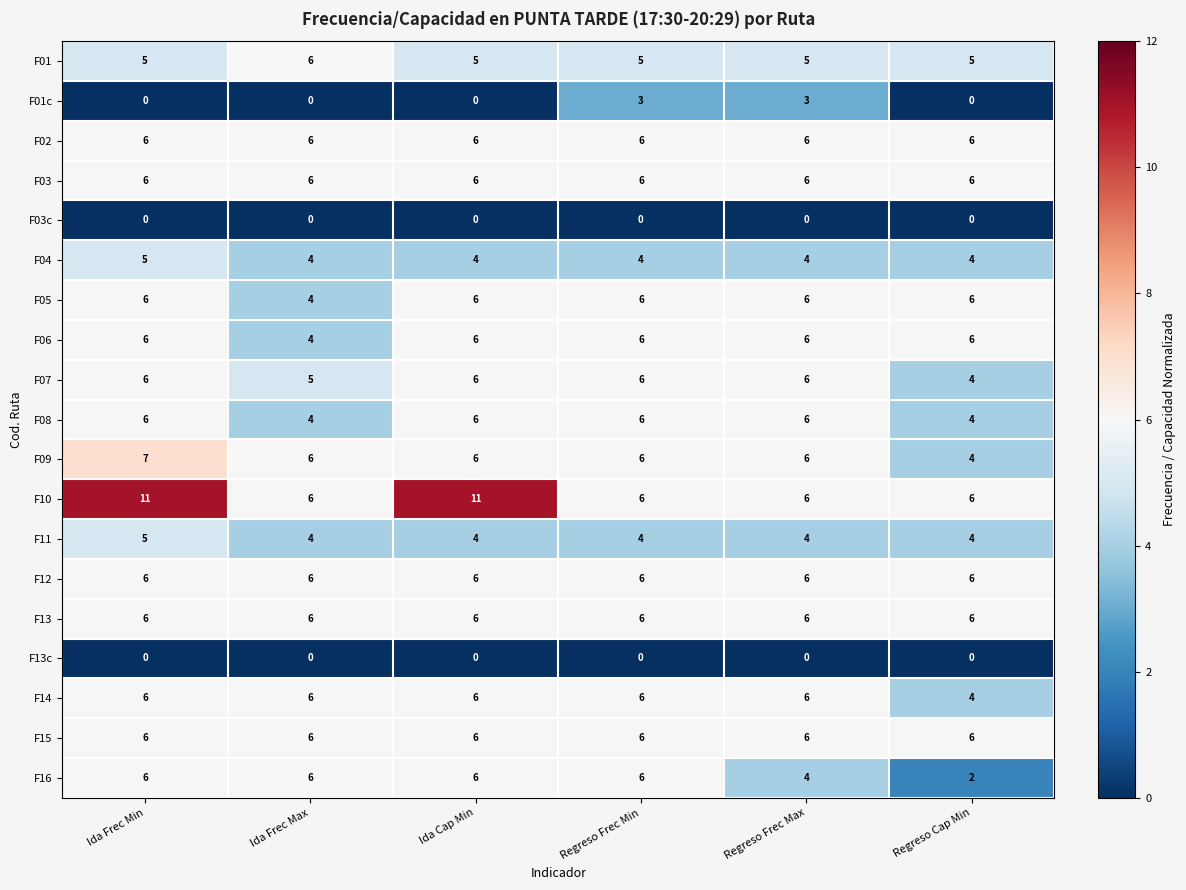

Read the F15 value at Regreso Frec Max.

6